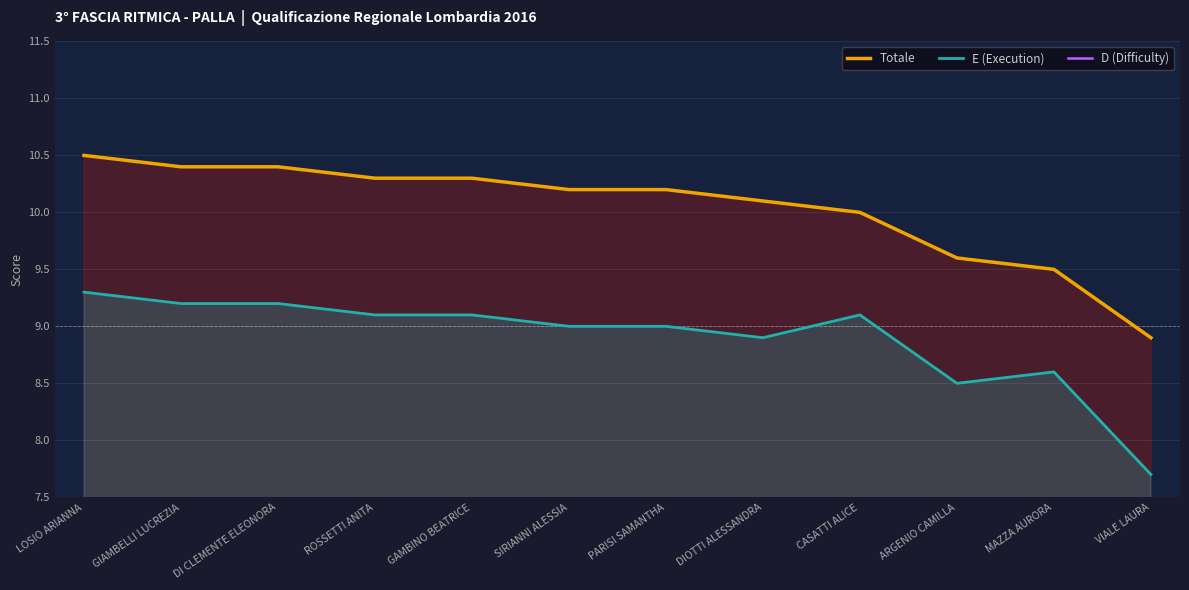

How many distinct data groups are displayed?

3